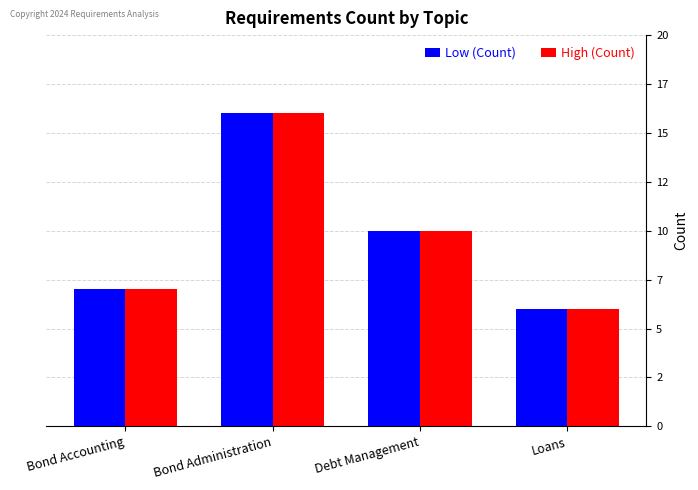

What is the label of the 1st bar from the right?

Loans